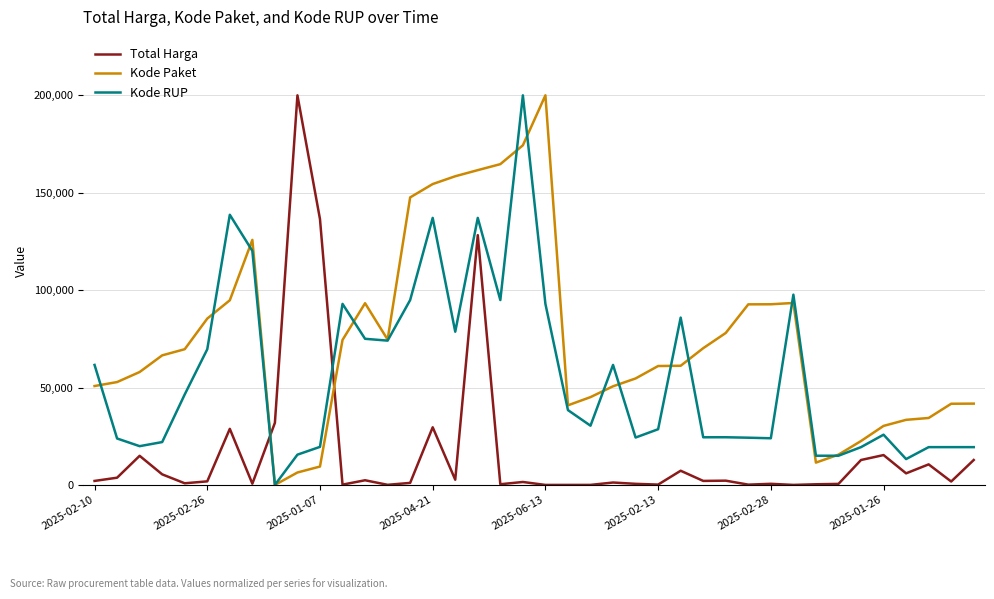

True or false: Kode RUP and Total Harga intersect in this chart.

True